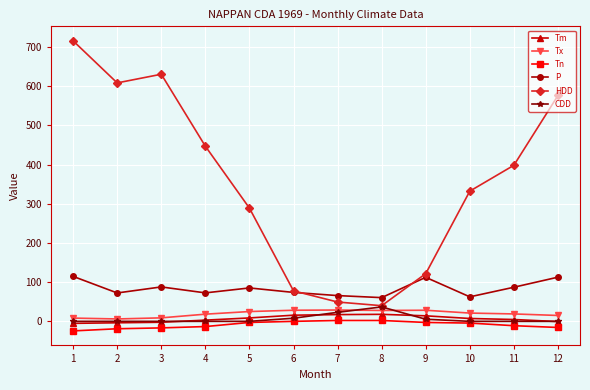

Which series has the largest total across all categories?

HDD